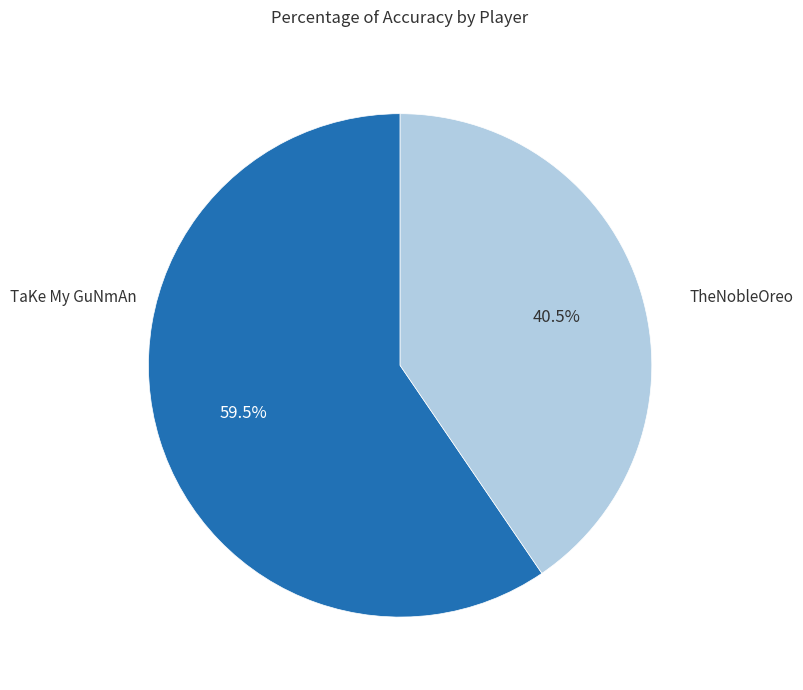

Does any single category account for the majority?

Yes